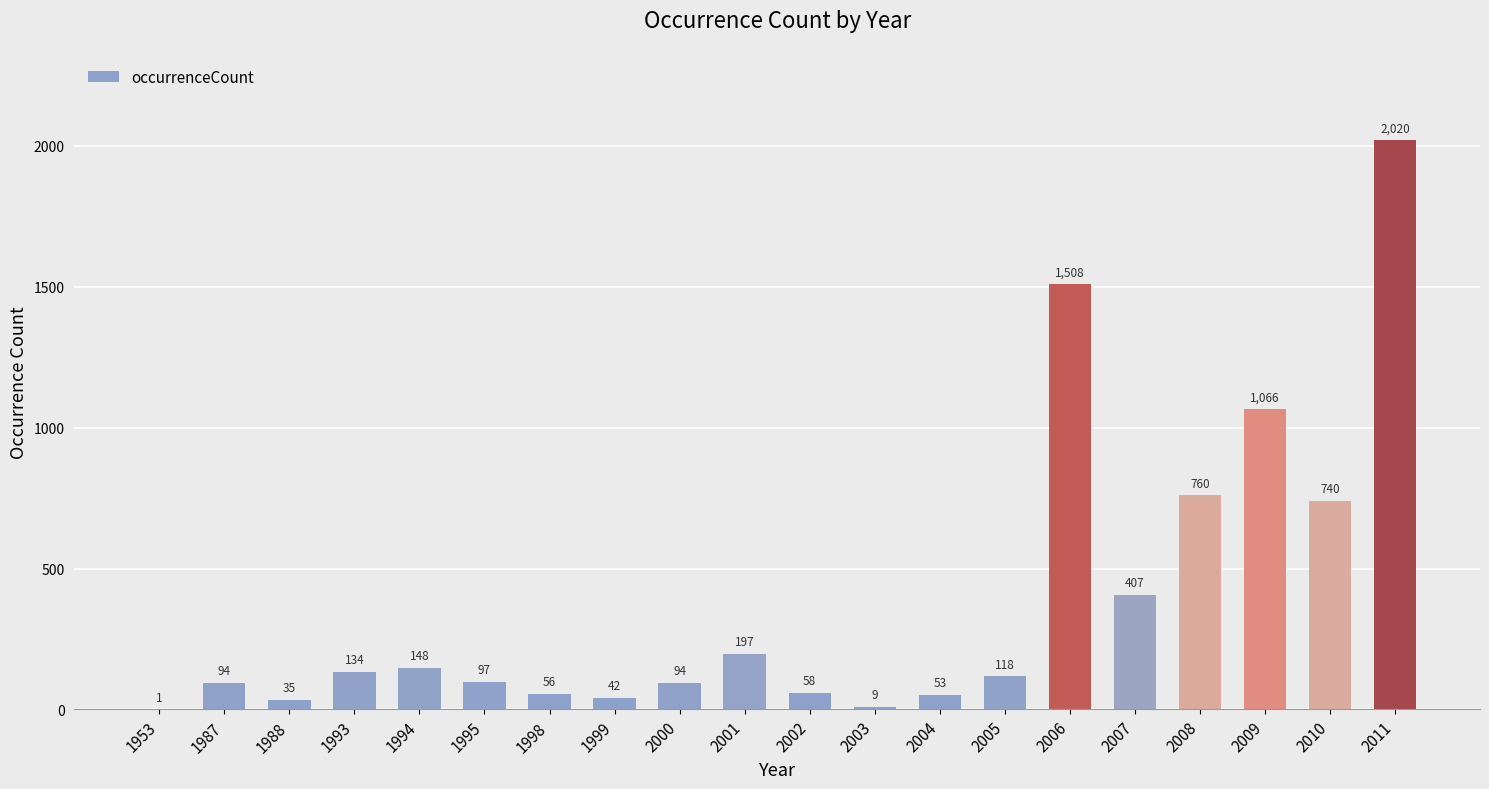

At which label does the data first exceed 118?

1993